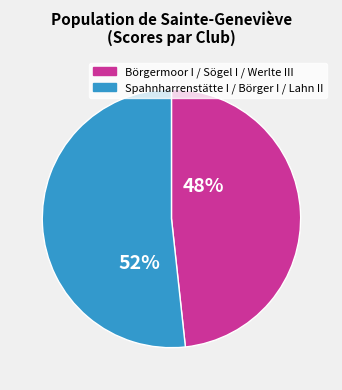

To the nearest percent, what is the average slice percentage?

50%